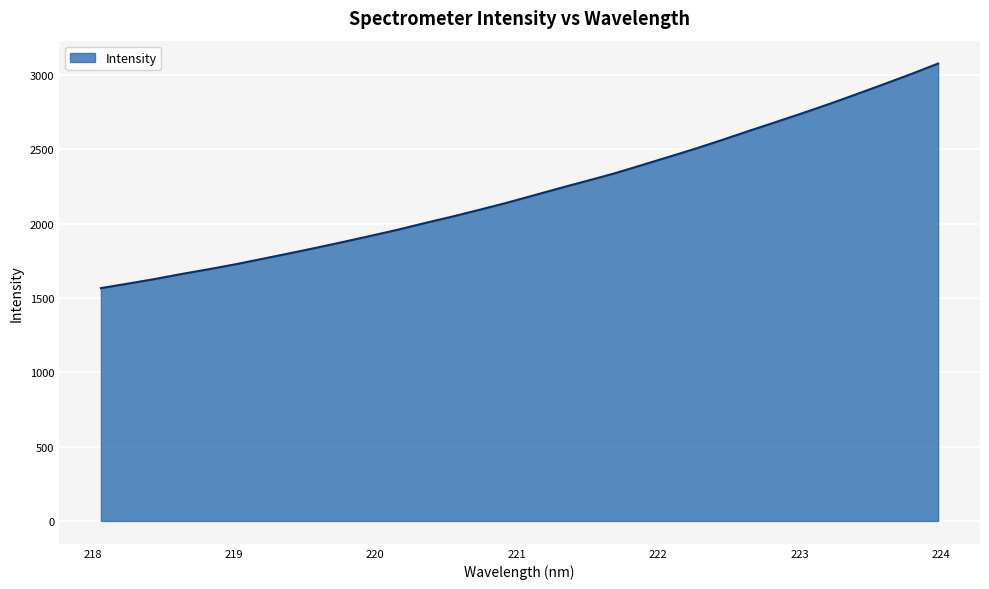

What is the sum of all values?

71039.2